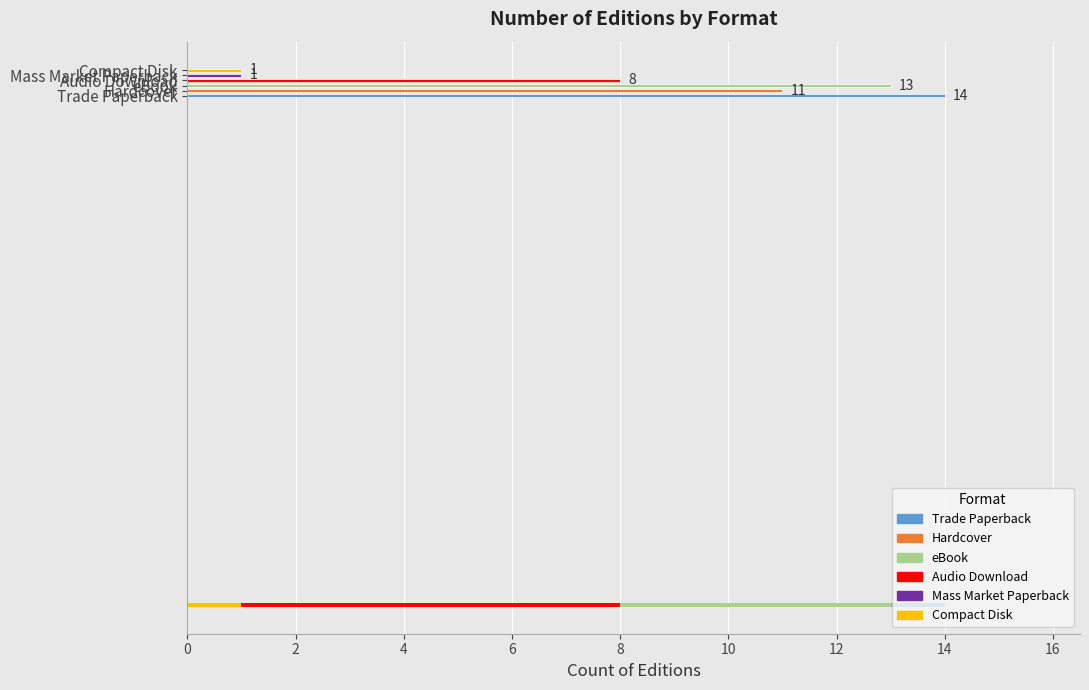

How many data points are above 3?

5